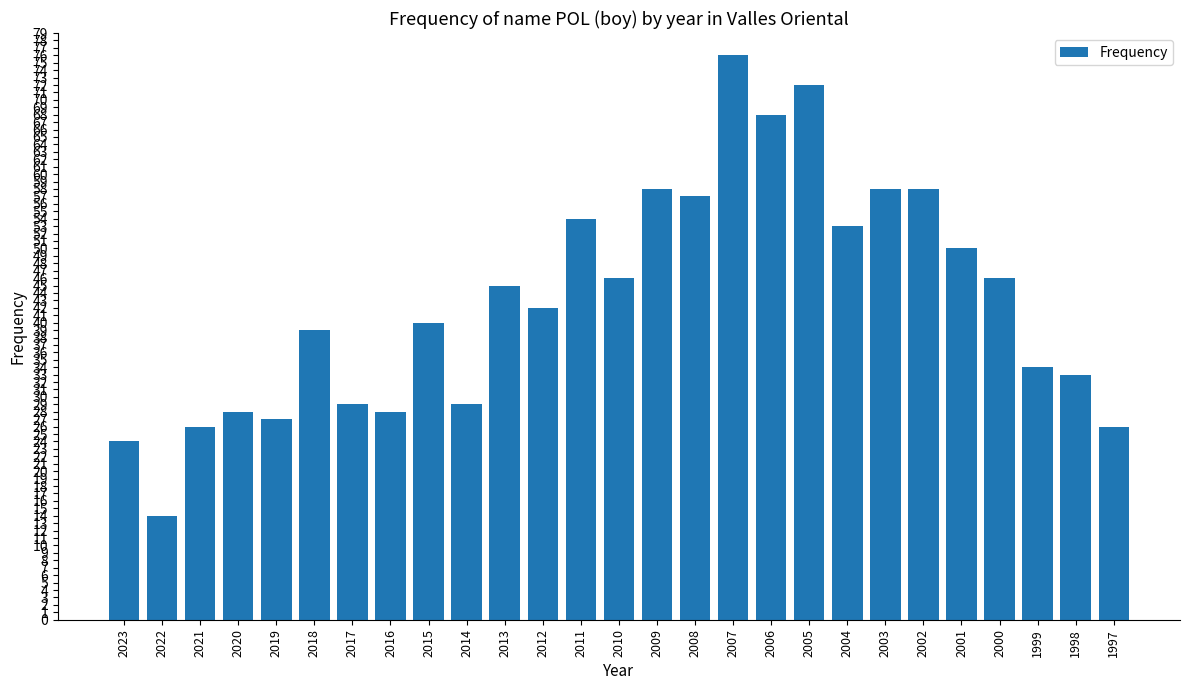

What is the greatest value displayed?

76